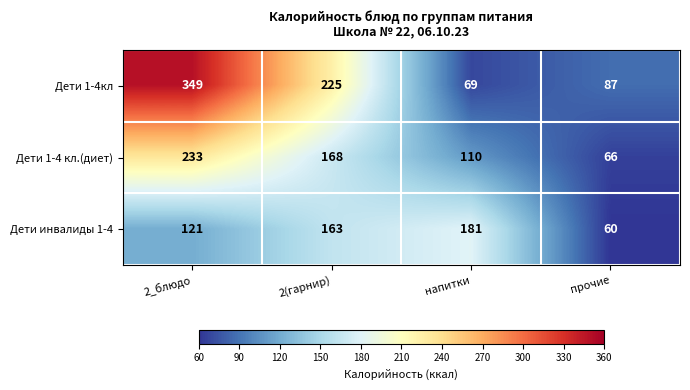

At which label does Дети 1-4кл first exceed 225?

2_блюдо